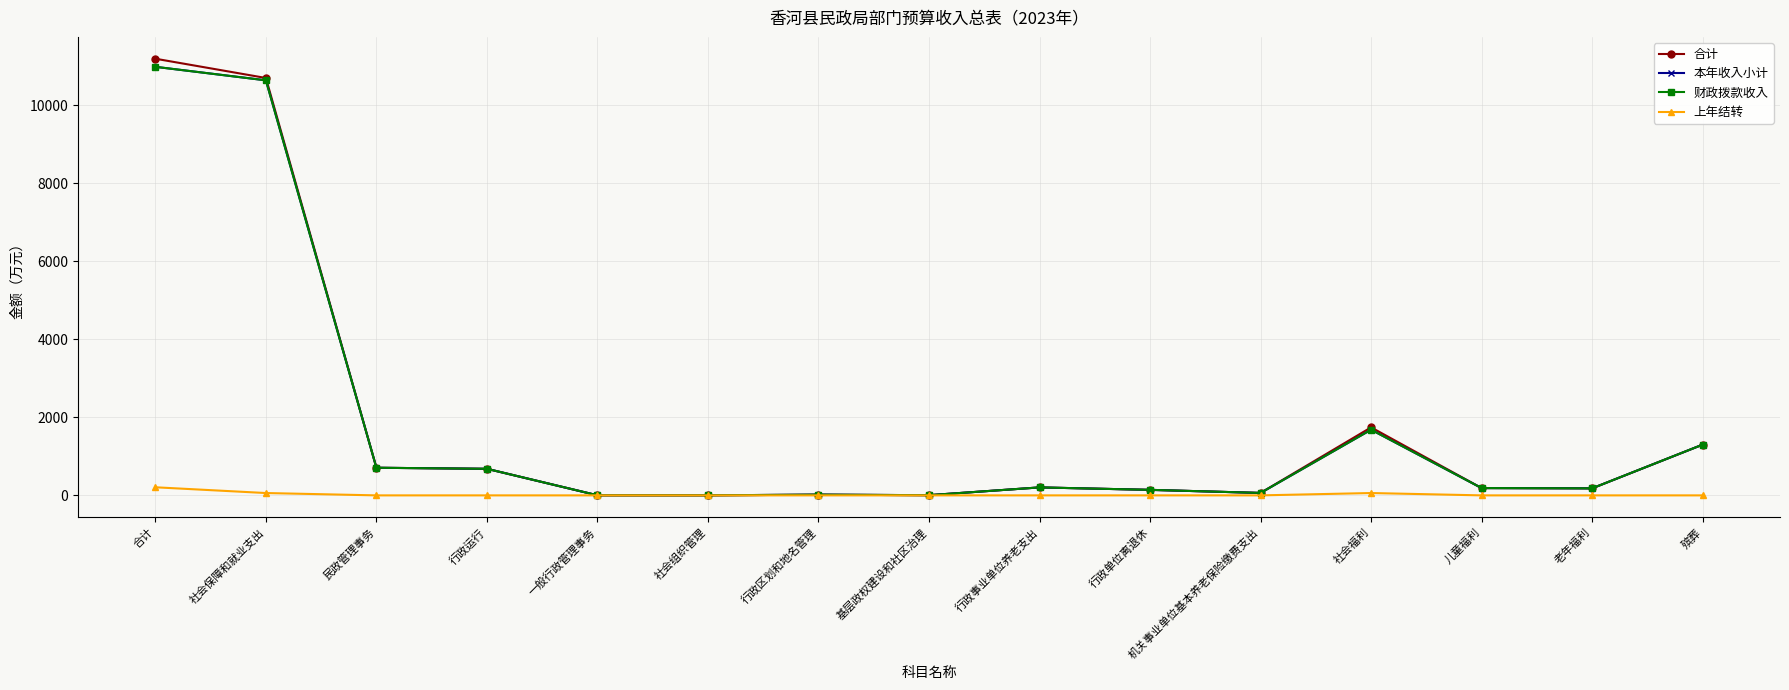

What is the maximum value for 合计?

11186.1